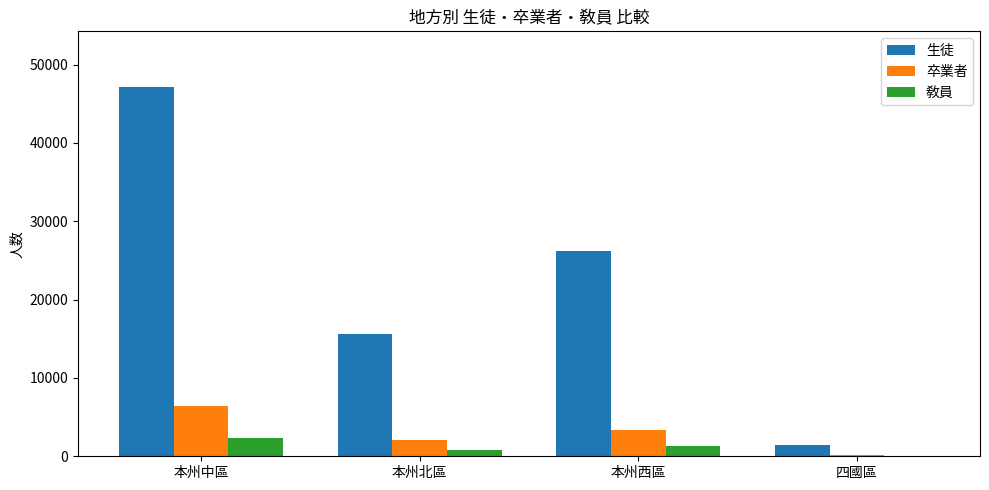

Which series changed the most between 本州中區 and 本州北區?

生徒